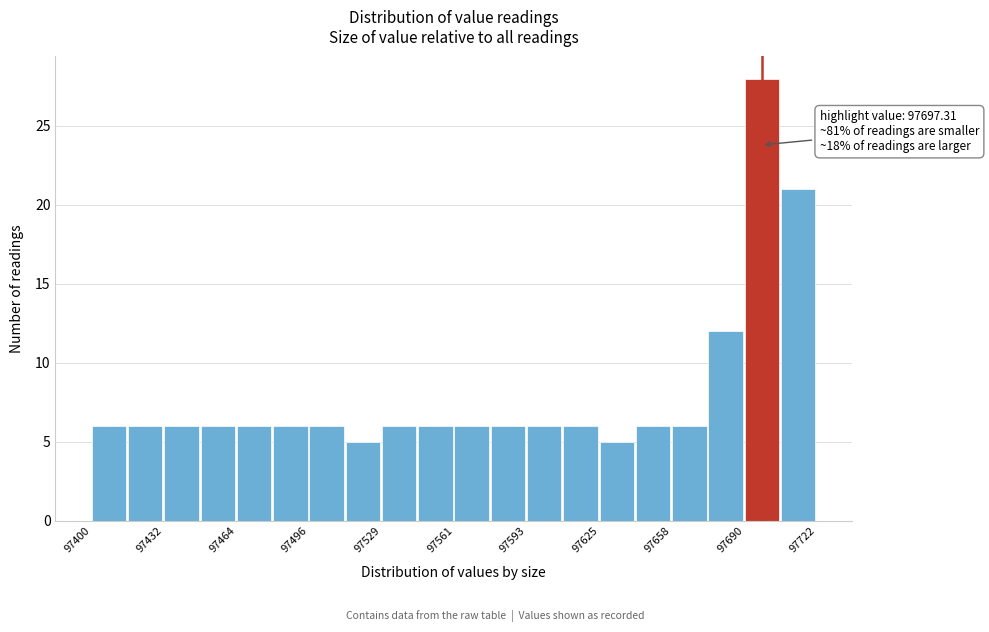

Read against the x-axis, roughly where is the centre of the tallest bar?

97695